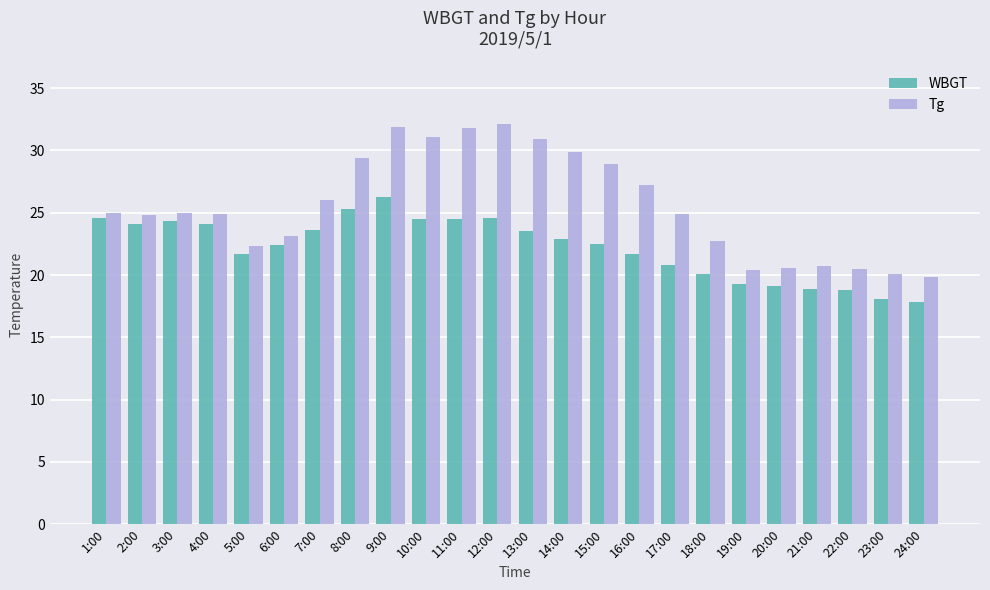

True or false: WBGT has a value of 34.1 at 13:00.

False